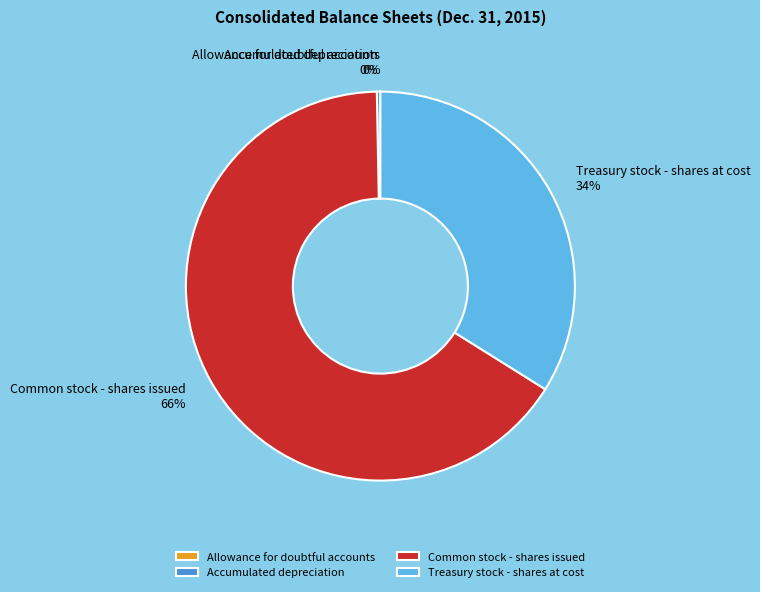

Approximately how many times larger is the value at Common stock - shares issued compared to Treasury stock - shares at cost?

1.9